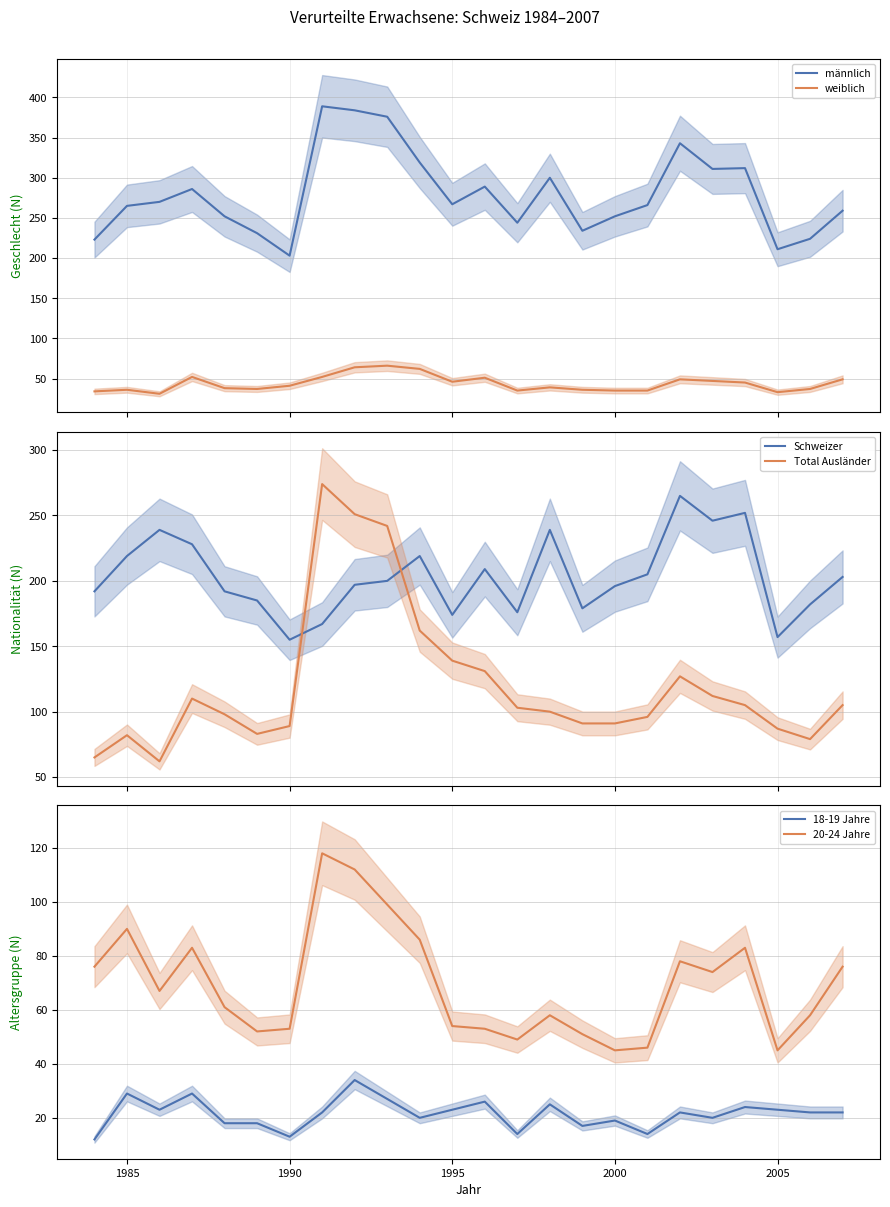

What is the lowest value of the Total Ausländer series?

62